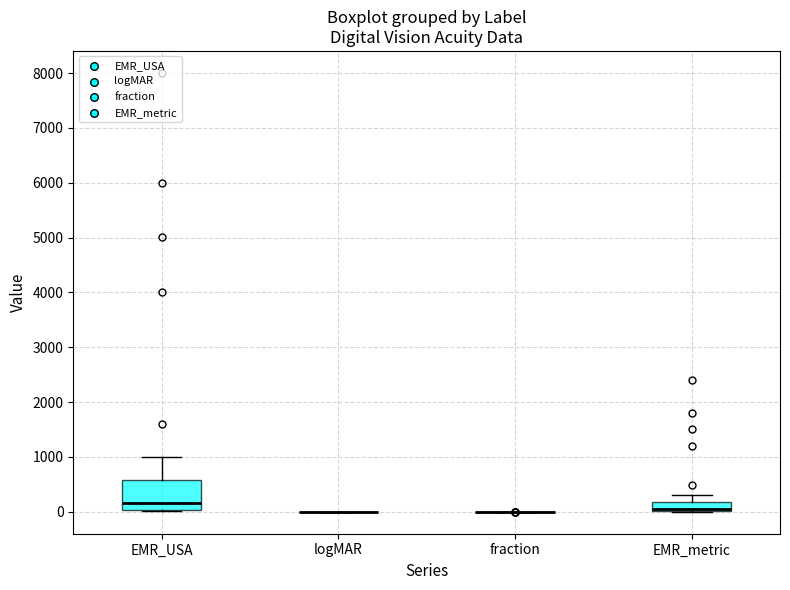

Reading left to right, read every box against the y-axis: the position of its median line, the range the box covers, and the ends of its whiskers. The values are not printed on the chart, so give them approximately, as read against the axis.

EMR_USA: median 200, box 0 to 600, whiskers 0 (just below the box's lower edge) to 1000
logMAR: box collapsed to a line at 0, whiskers 0 to 0
fraction: box collapsed to a line at 0, whiskers 0 to 0
EMR_metric: median 0 (drawn on the box's lower edge), box 0 to 200, whiskers 0 to 300